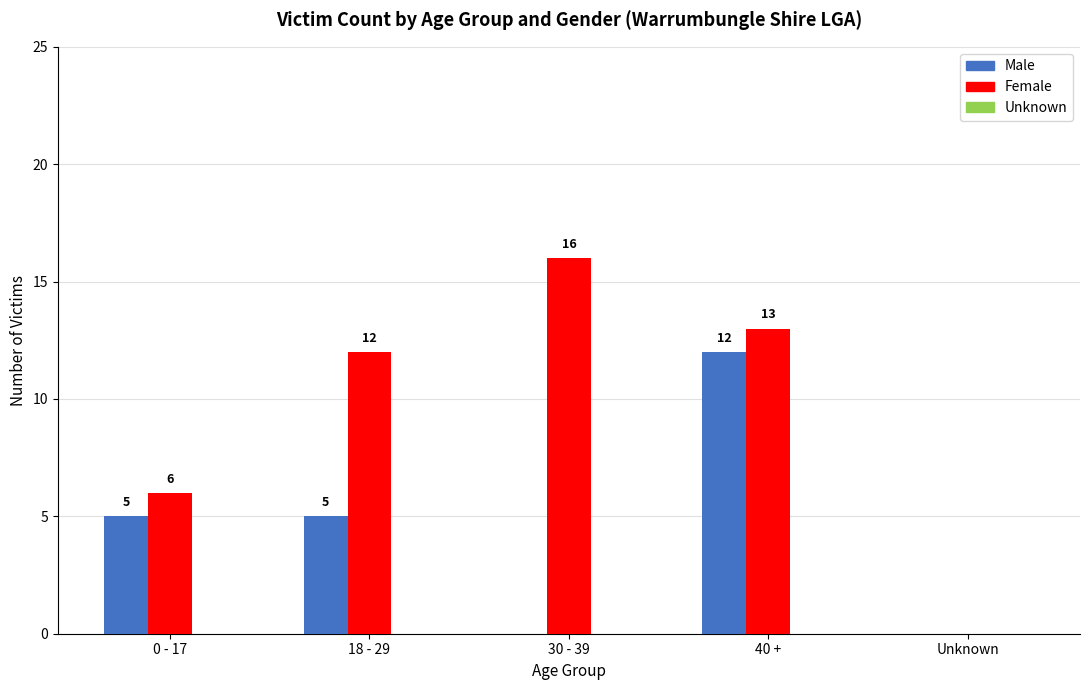

How many groups of bars are there?

5